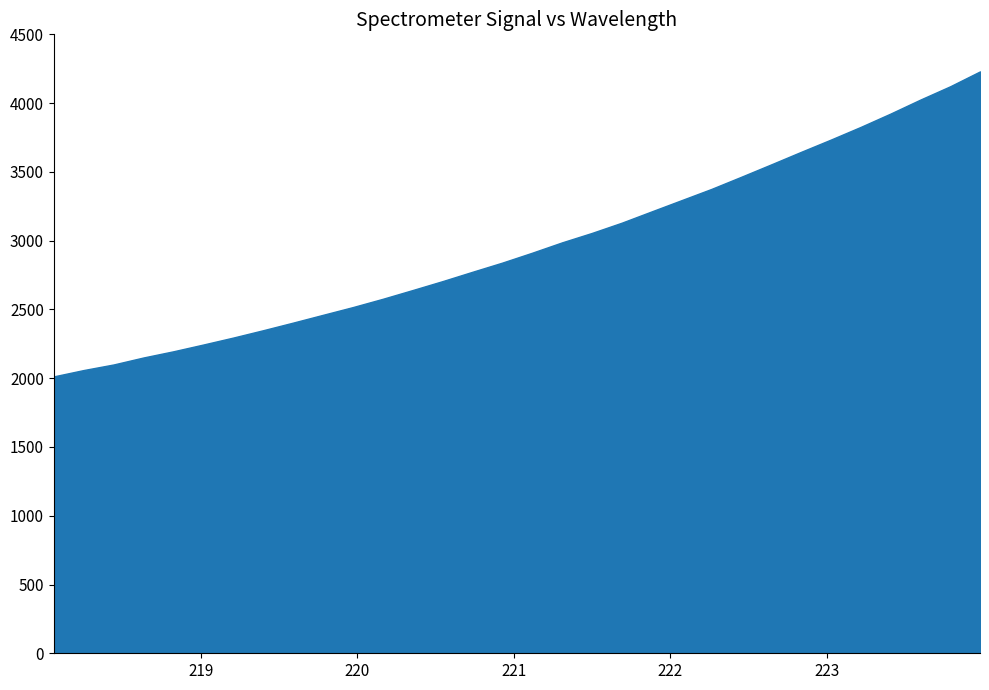

What is the sum of all values?

94821.4